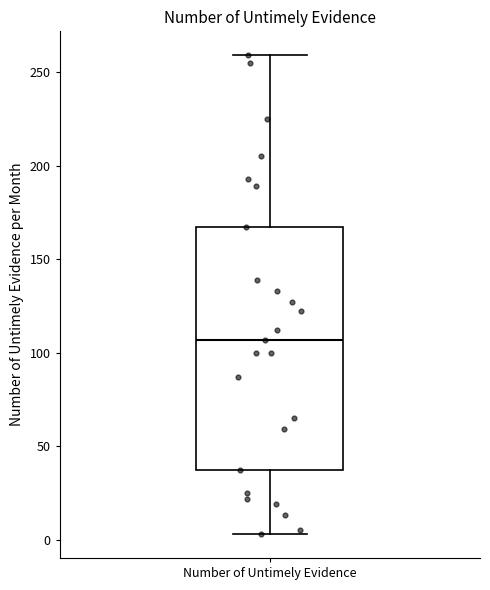

Transcribe this box plot: give where the median line is, the range the box spans, and where the two whiskers end, as read against the y-axis. The values are not printed on the chart, so give them approximately, as read against the axis.

median 105, box 35 to 165, whiskers 5 to 260